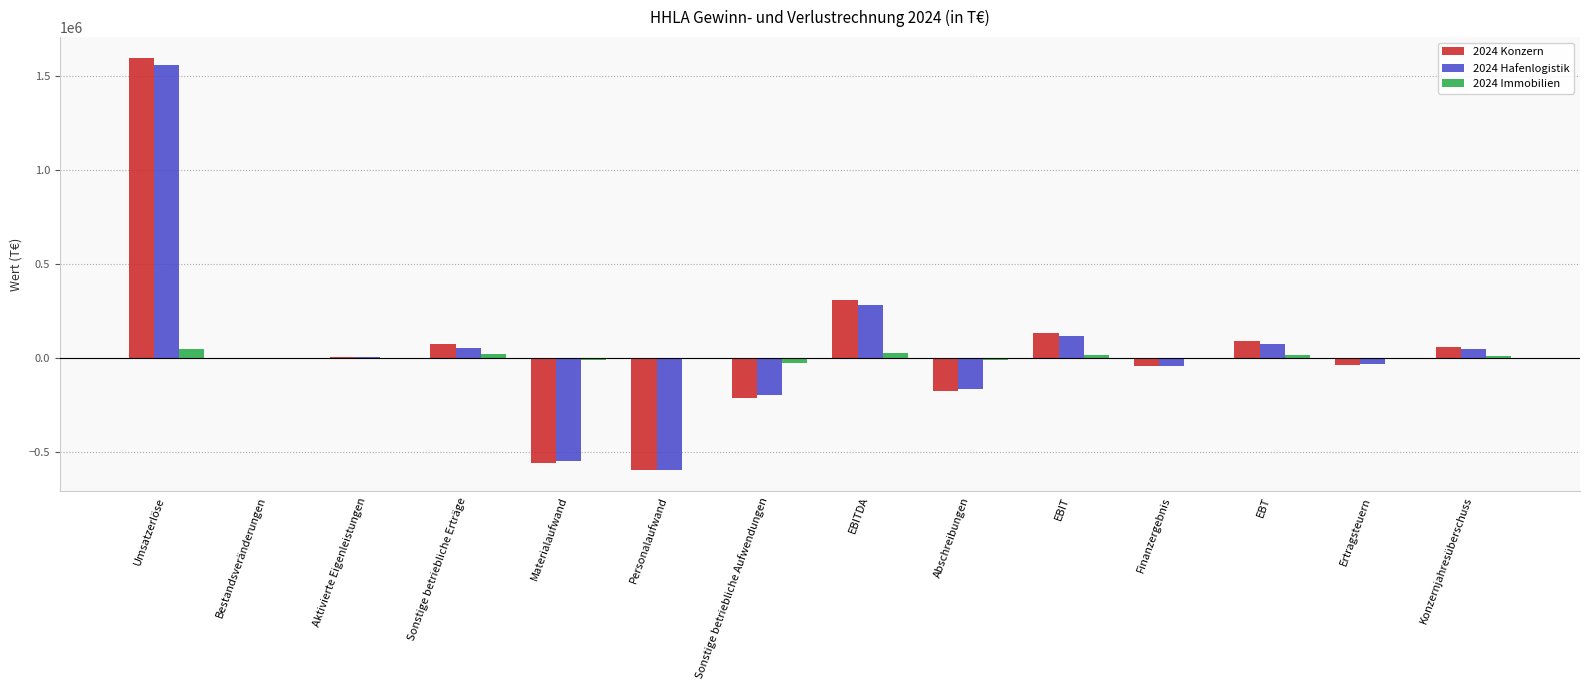

The value of 2024 Konzern at Personalaufwand is -598347. True or false?

True